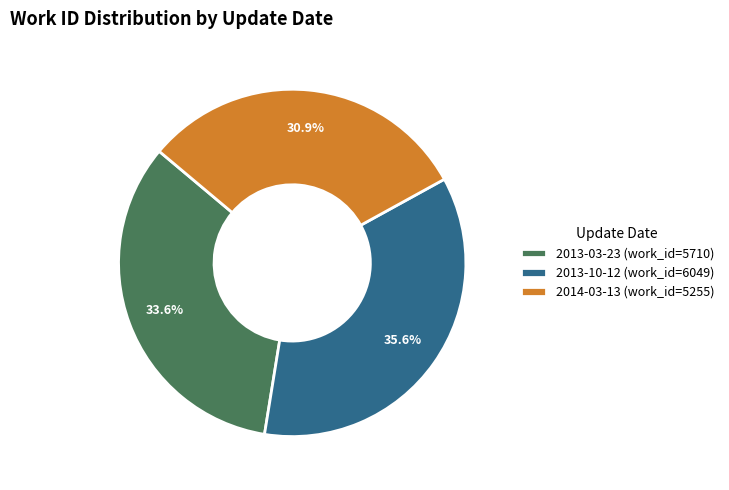

To the nearest percent, what portion does 2014-03-13 represent?

31%